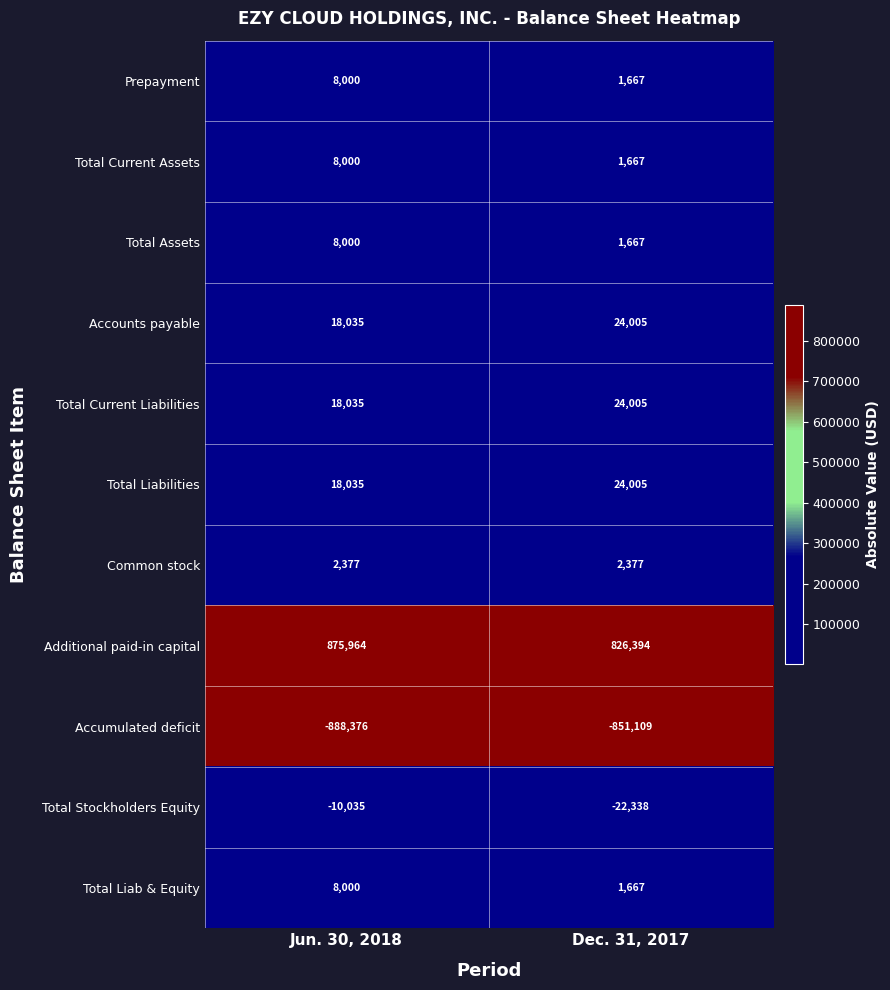

What is the difference between the maximum and minimum values in the Total Liab & Equity series?

6333